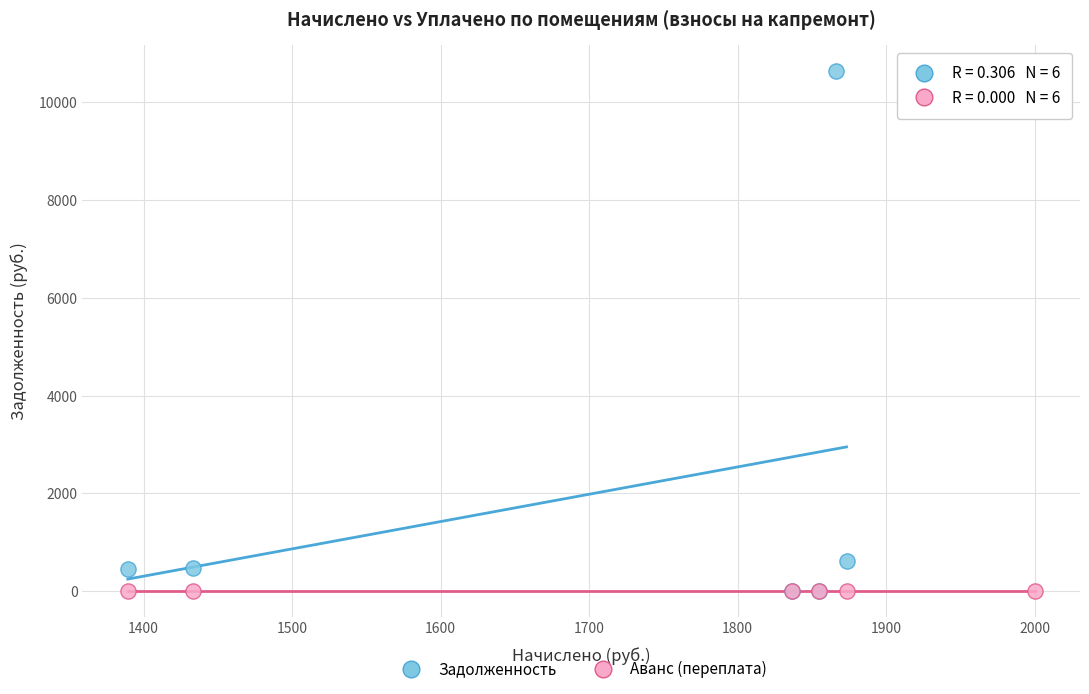

Which series contains the highest Y value?

Задолженность